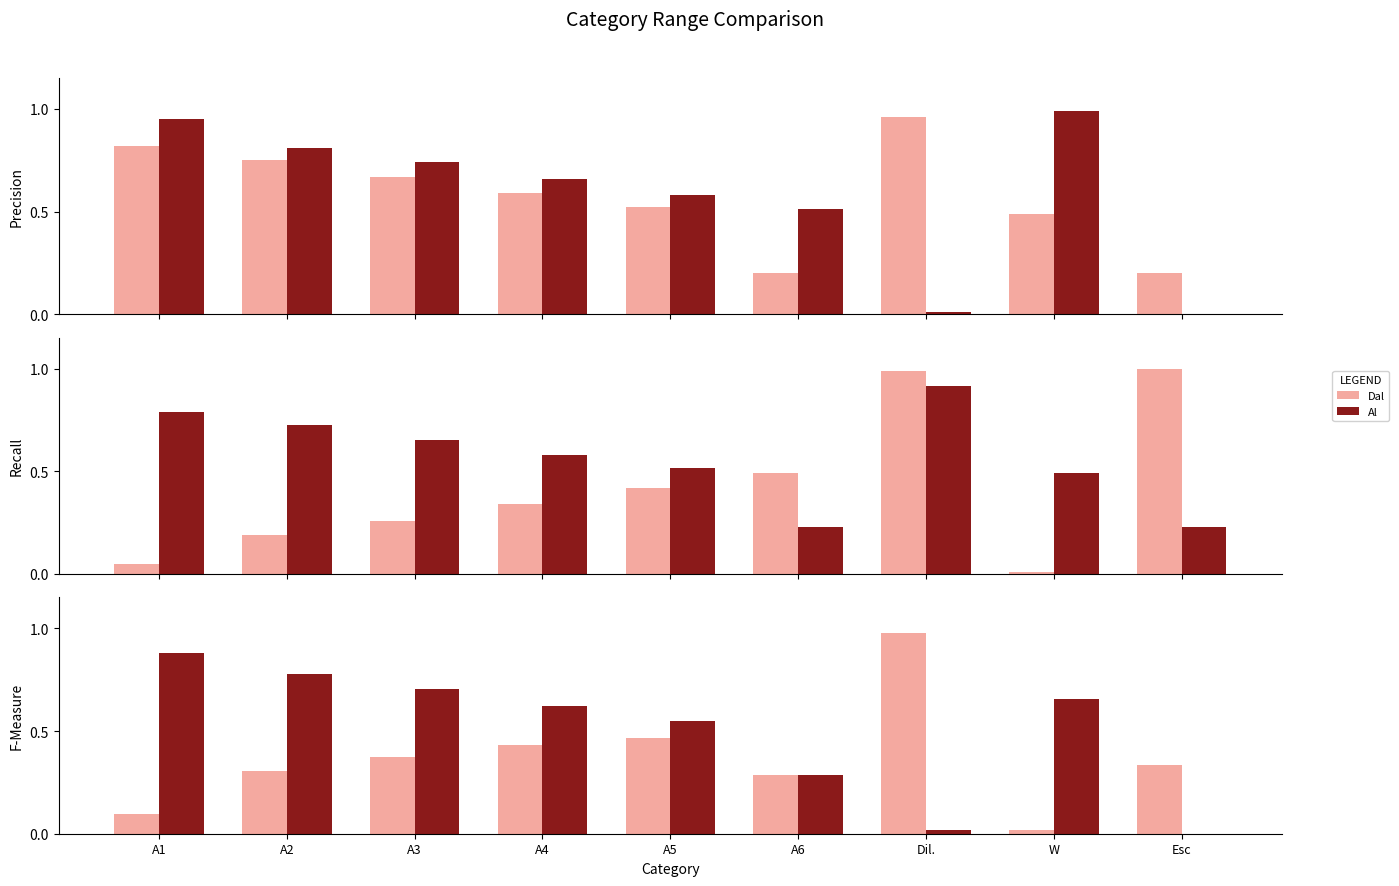

What are all the series names shown in the legend?

Dal, Al